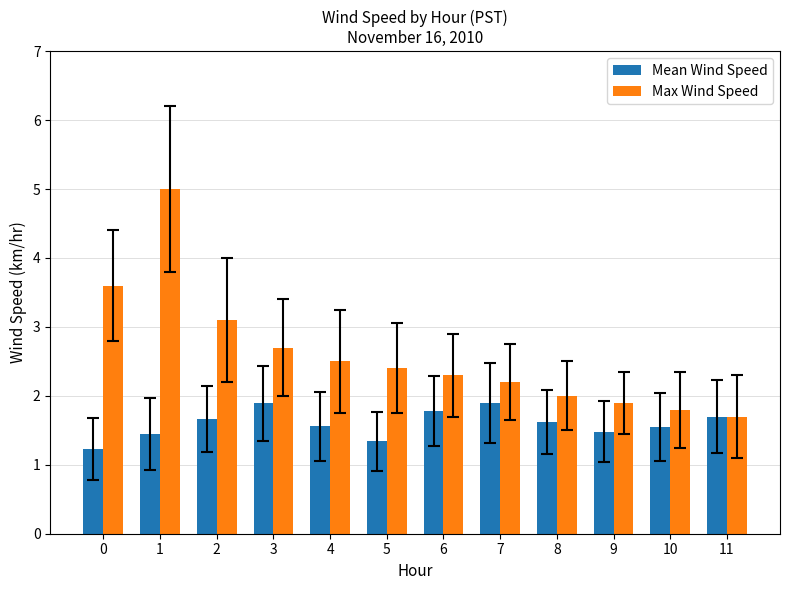

Between 5 and 7, which series saw the biggest shift?

Mean Wind Speed